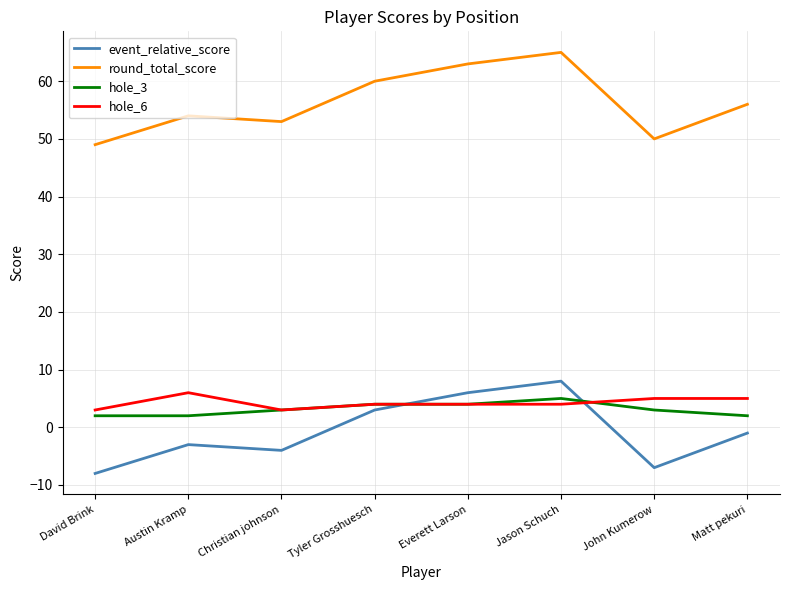

Where is the first local minimum for event_relative_score?

Christian johnson